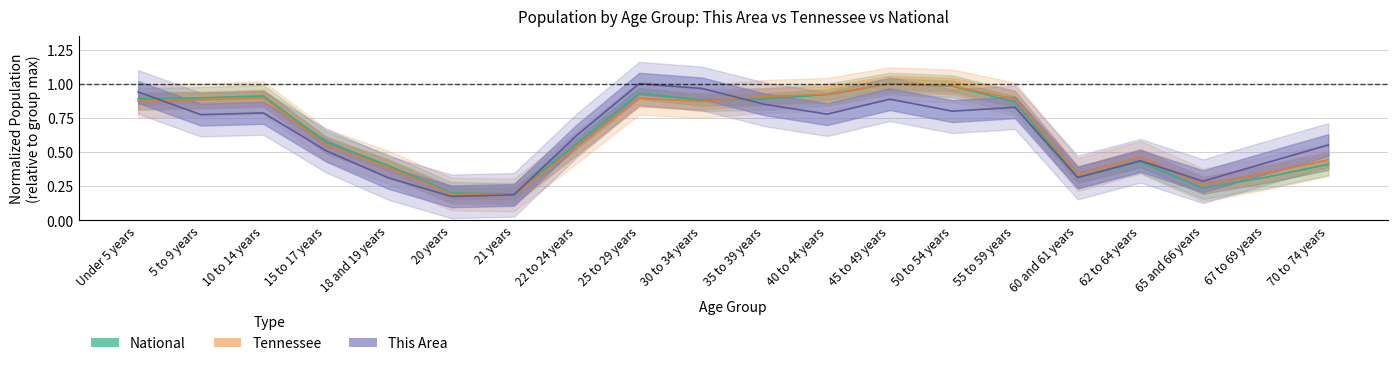

Where is Tennessee nearest to the value 0?

21 years